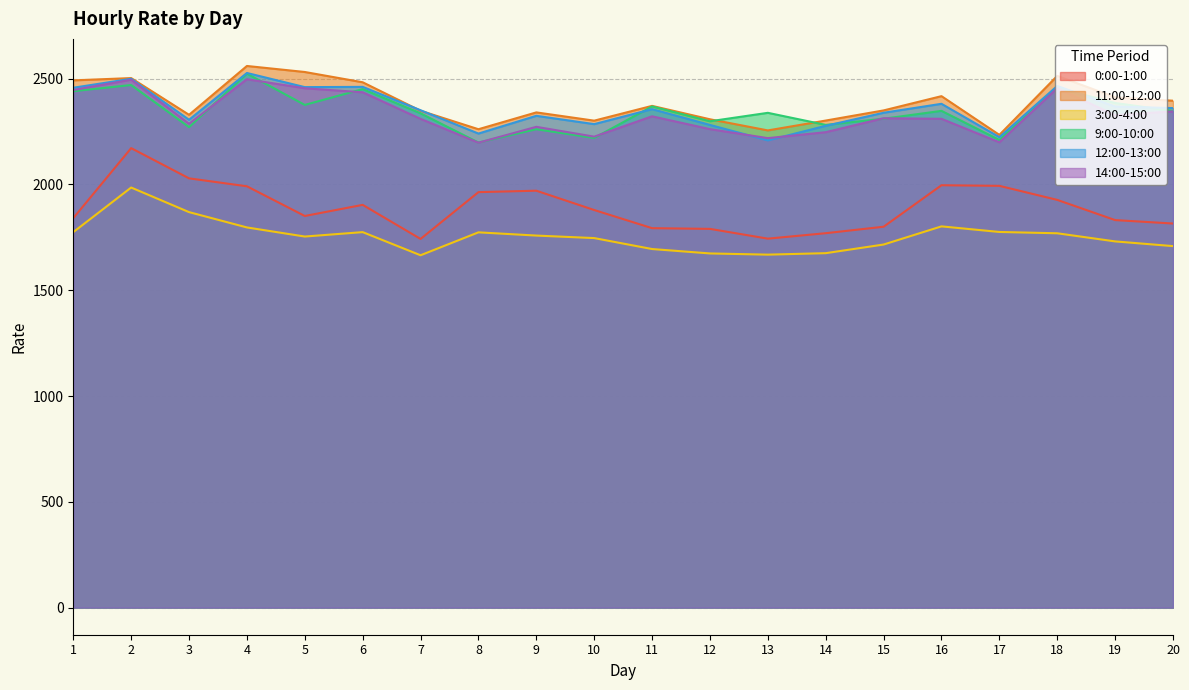

What is the sum of all 3:00-4:00 values?

35112.8